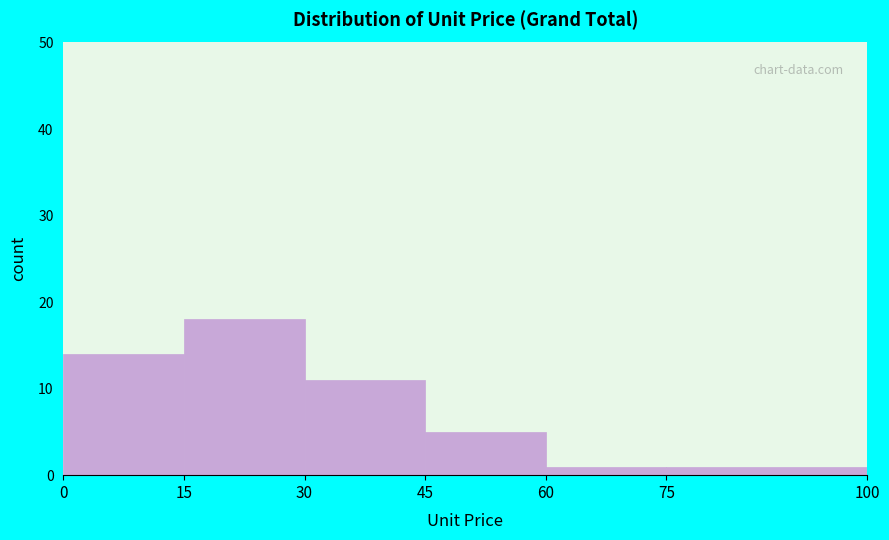

Over which range of the x-axis is the bar tallest?

15 to 30